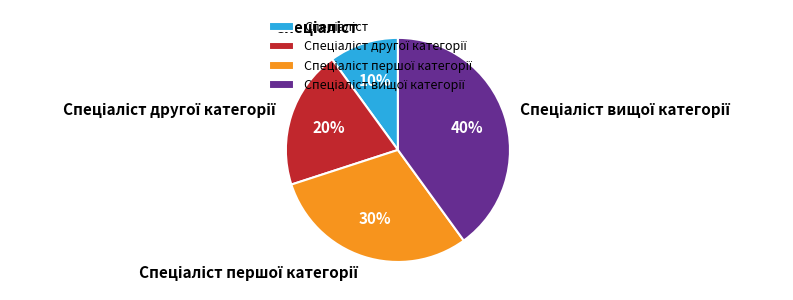

Does any single category account for the majority?

No